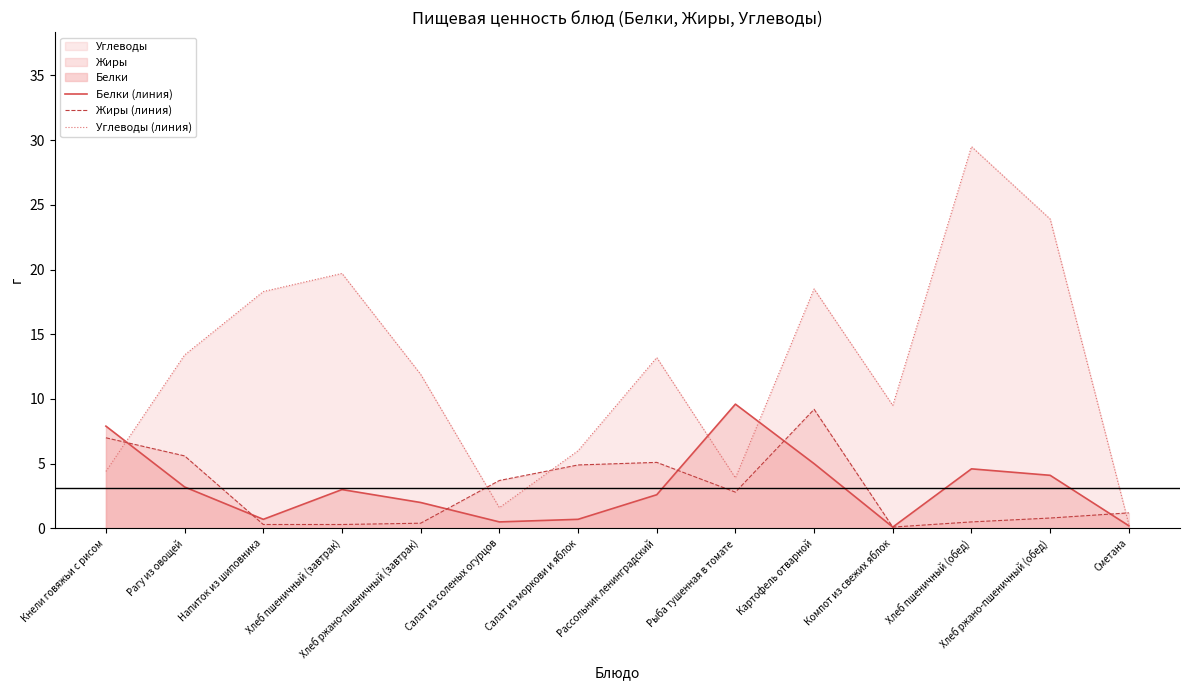

List the series in order of their peak value, lowest first.

Жиры (линия), Белки (линия), Углеводы (линия)